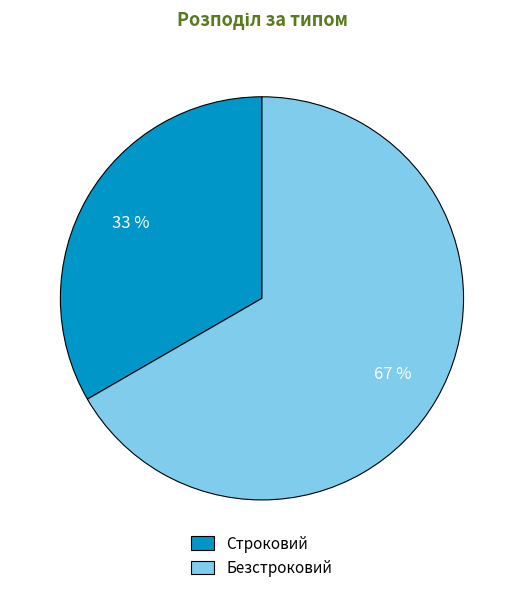

What is the smallest slice in the pie chart?

Строковий